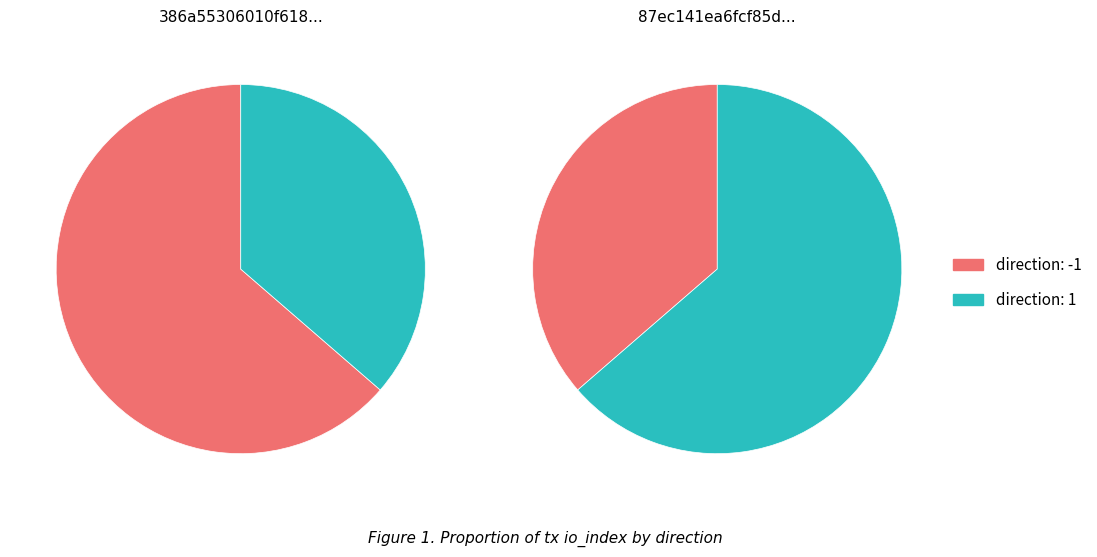

To the nearest percent, what is the average slice percentage?

50%